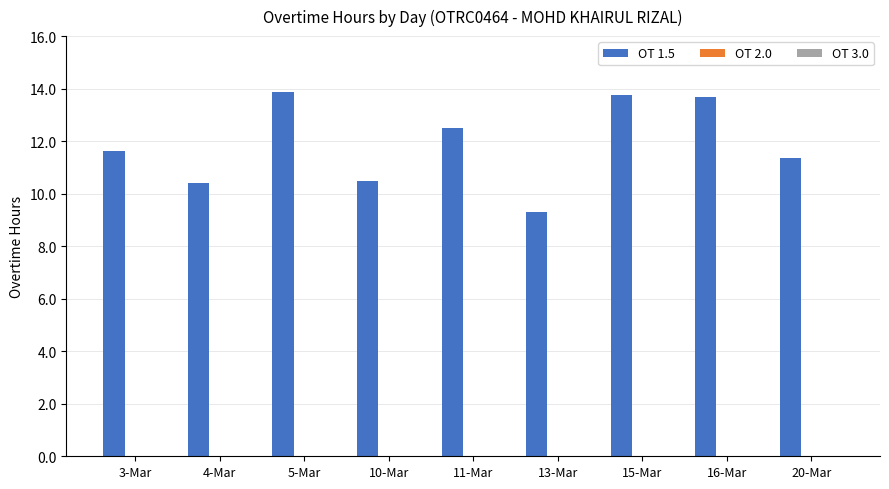

At which category does the chart reach its minimum across all series?

13-Mar